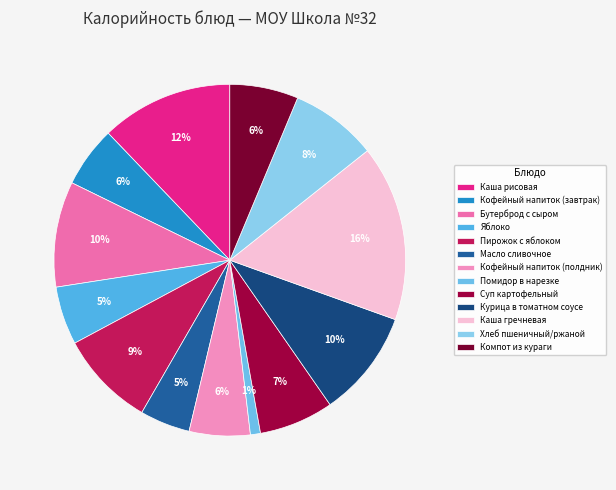

The Яблоко slice represents 5% of the pie. True or false?

True